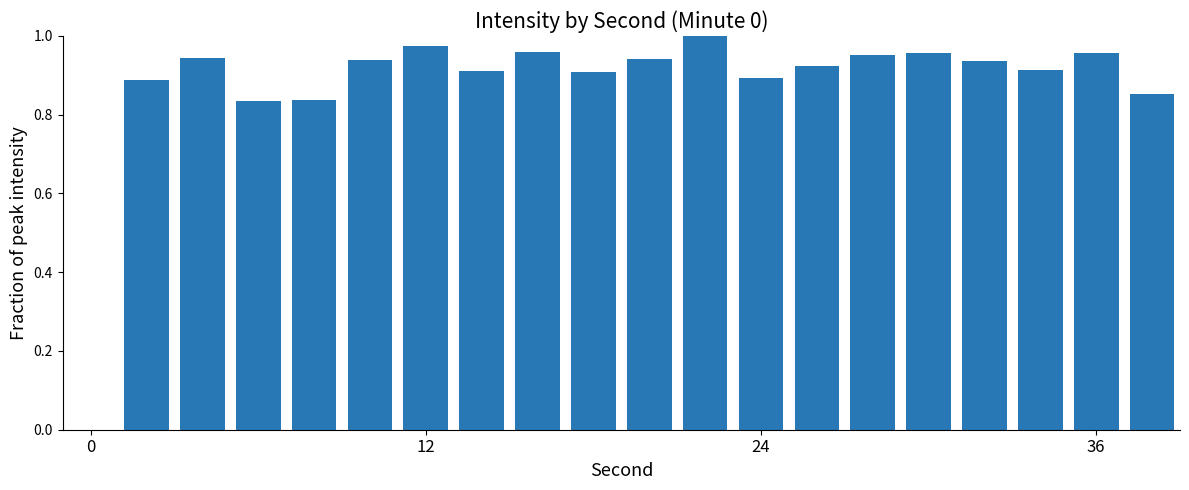

What is the sum of all values?

17.5